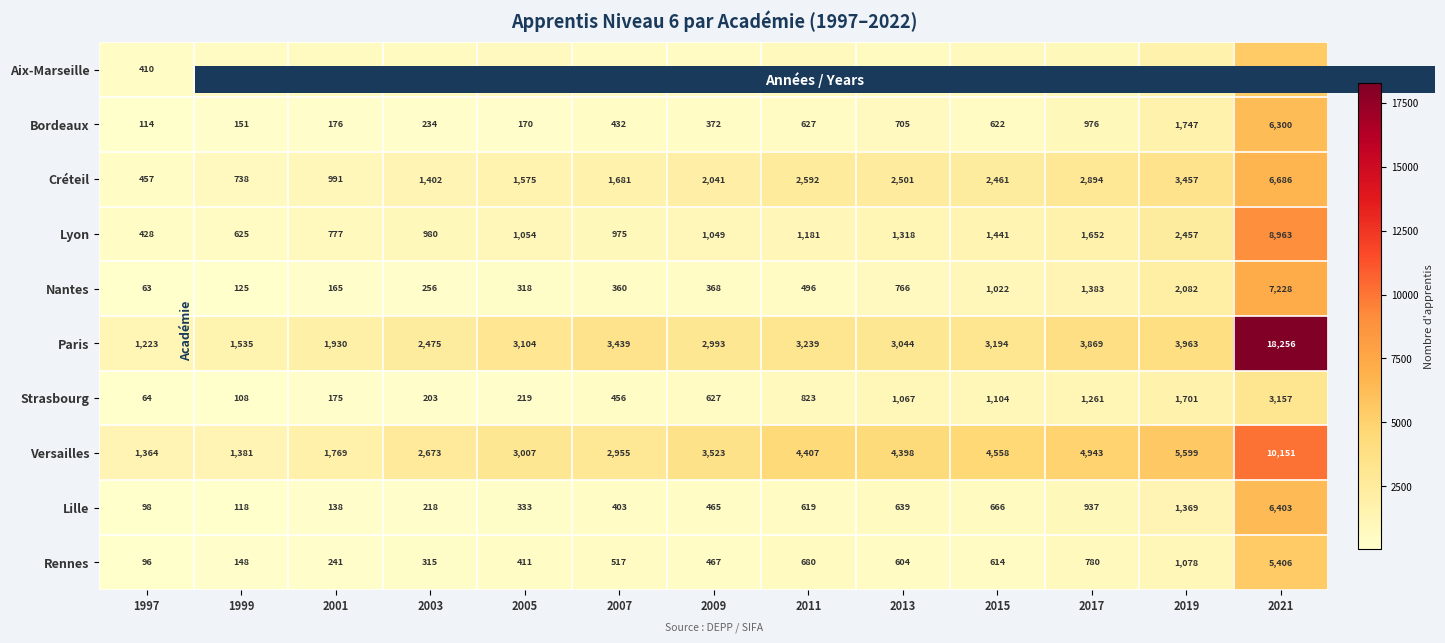

How many series are shown in this chart?

10